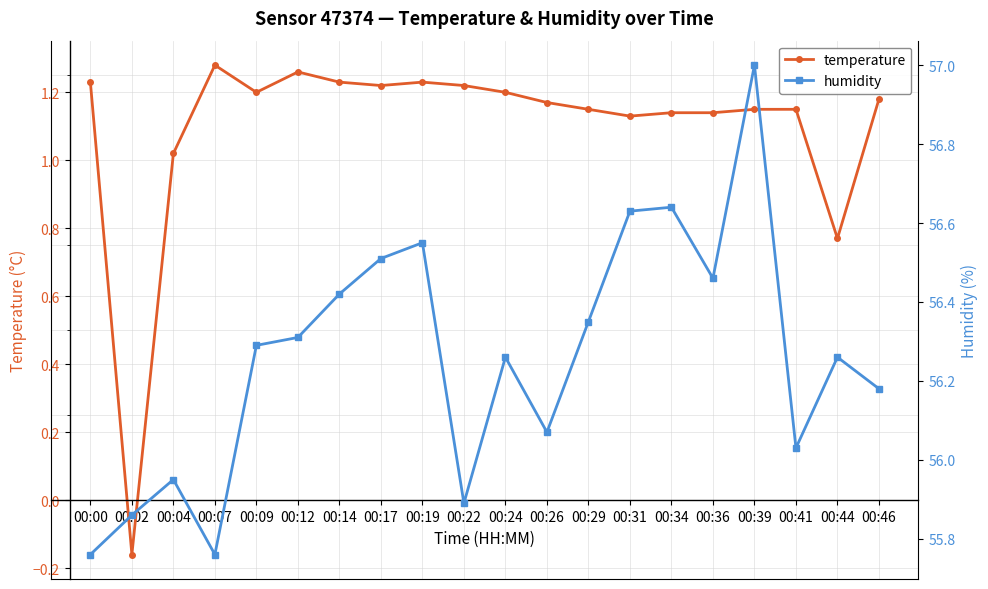

Reading left to right, what are all the values shown in this chart?

temperature: 00:00=1.2	00:02=-0.2	00:04=1.0	00:07=1.3	00:09=1.2	00:12=1.3	00:14=1.2	00:17=1.2	00:19=1.2	00:22=1.2	00:24=1.2	00:26=1.2	00:29=1.1	00:31=1.1	00:34=1.1	00:36=1.1	00:39=1.1	00:41=1.1	00:44=0.8	00:46=1.2
humidity: 00:00=55.8	00:02=55.9	00:04=56.0	00:07=55.8	00:09=56.3	00:12=56.3	00:14=56.4	00:17=56.5	00:19=56.5	00:22=55.9	00:24=56.3	00:26=56.1	00:29=56.4	00:31=56.6	00:34=56.6	00:36=56.5	00:39=57.0	00:41=56.0	00:44=56.3	00:46=56.2